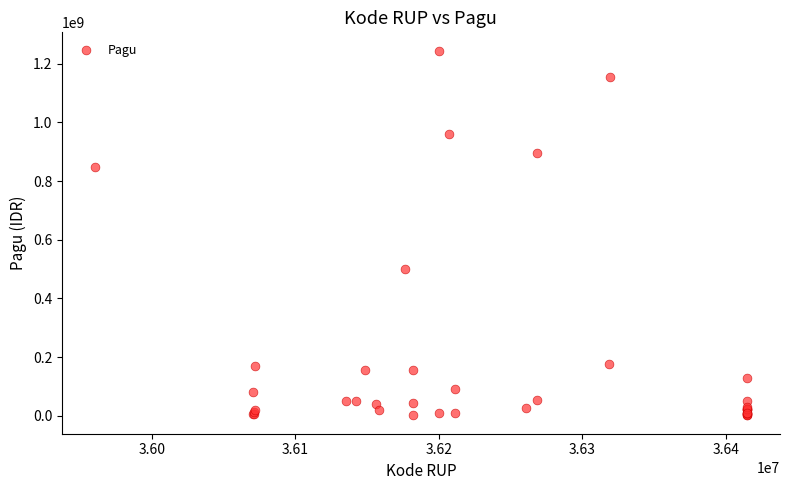

What Y value in the scatter plot is closest to 622840000?

499932000